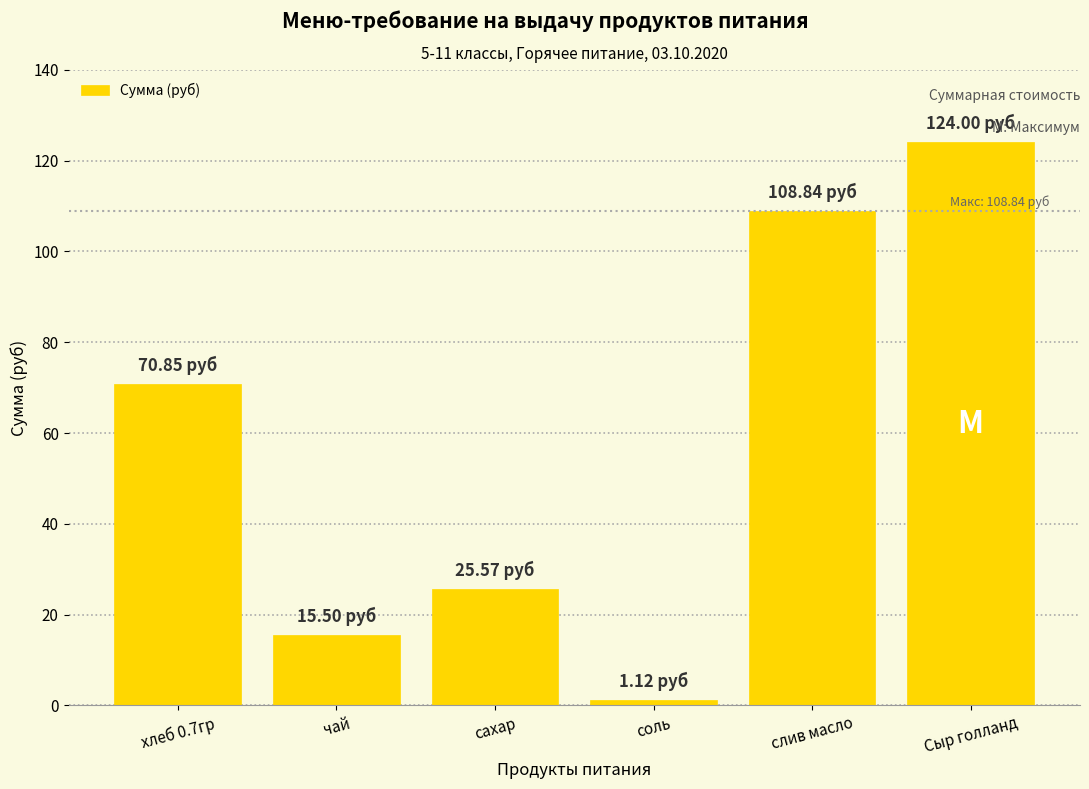

Which category has the lowest value across all series?

соль